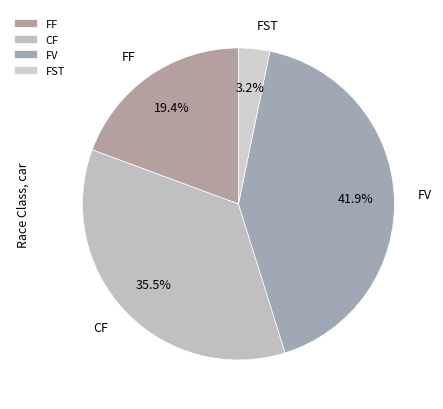

Combined, what portion of the pie is CF and FST?

38.7%